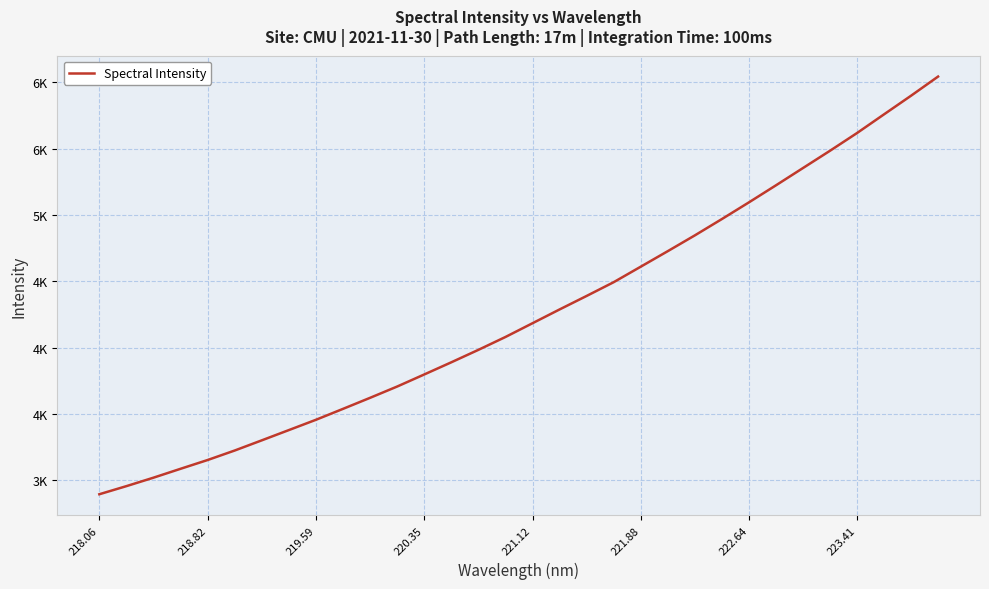

Where does the data first go above 4183?

221.12